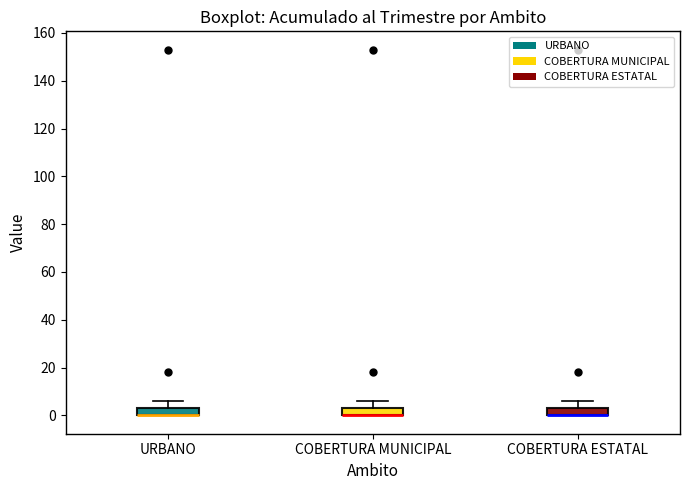

Where does the upper whisker of the box for URBANO end on the y-axis? The values are not printed on the chart, so give them approximately, as read against the axis.

6